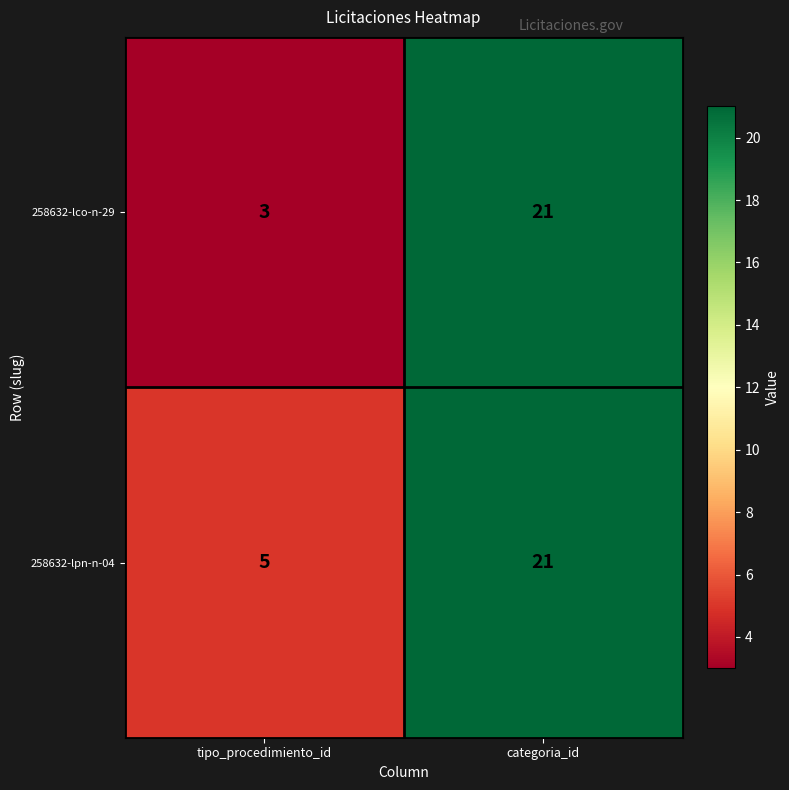

Reading right to left, transcribe all the data shown in this chart.

258632-lco-n-29: categoria_id=21	tipo_procedimiento_id=3
258632-lpn-n-04: categoria_id=21	tipo_procedimiento_id=5